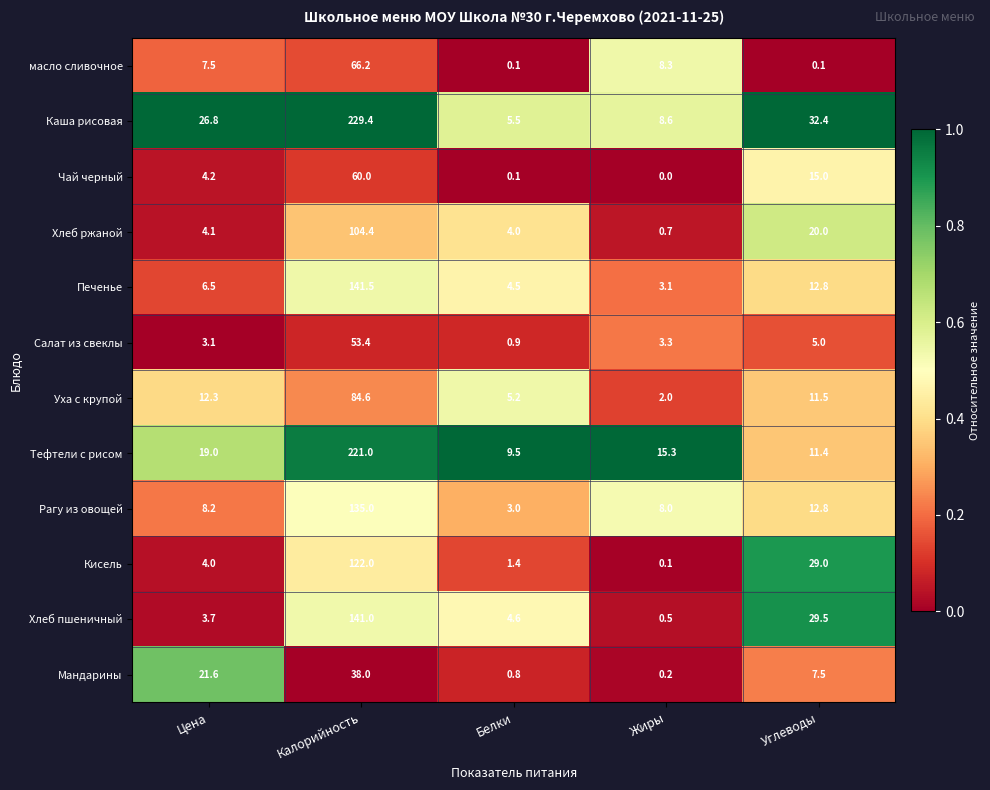

List the series in order of their peak value, lowest first.

Мандарины, Салат из свеклы, Чай черный, масло сливочное, Уха с крупой, Хлеб ржаной, Кисель, Рагу из овощей, Хлеб пшеничный, Печенье, Тефтели с рисом, Каша рисовая